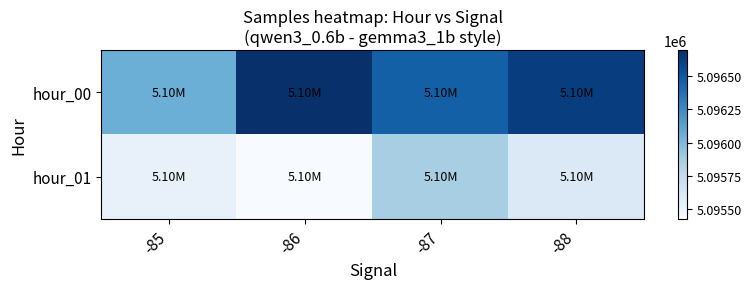

What is the smallest value displayed?

5095425.8